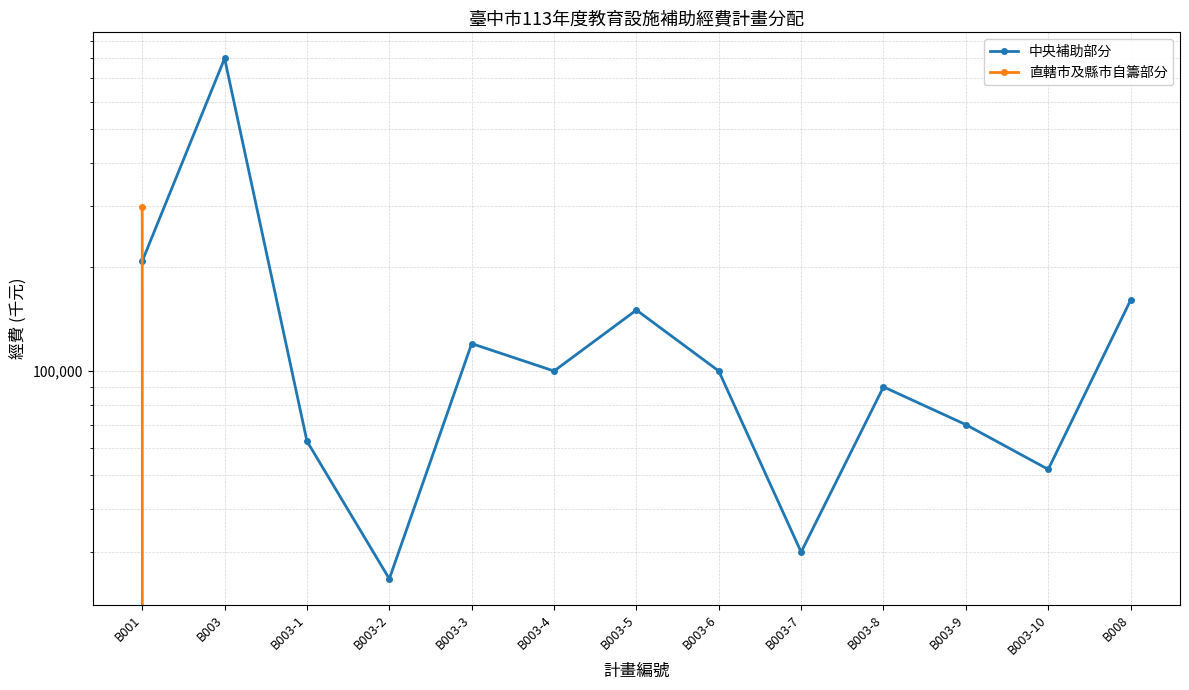

At which category does 中央補助部分 reach its first local valley?

B003-2